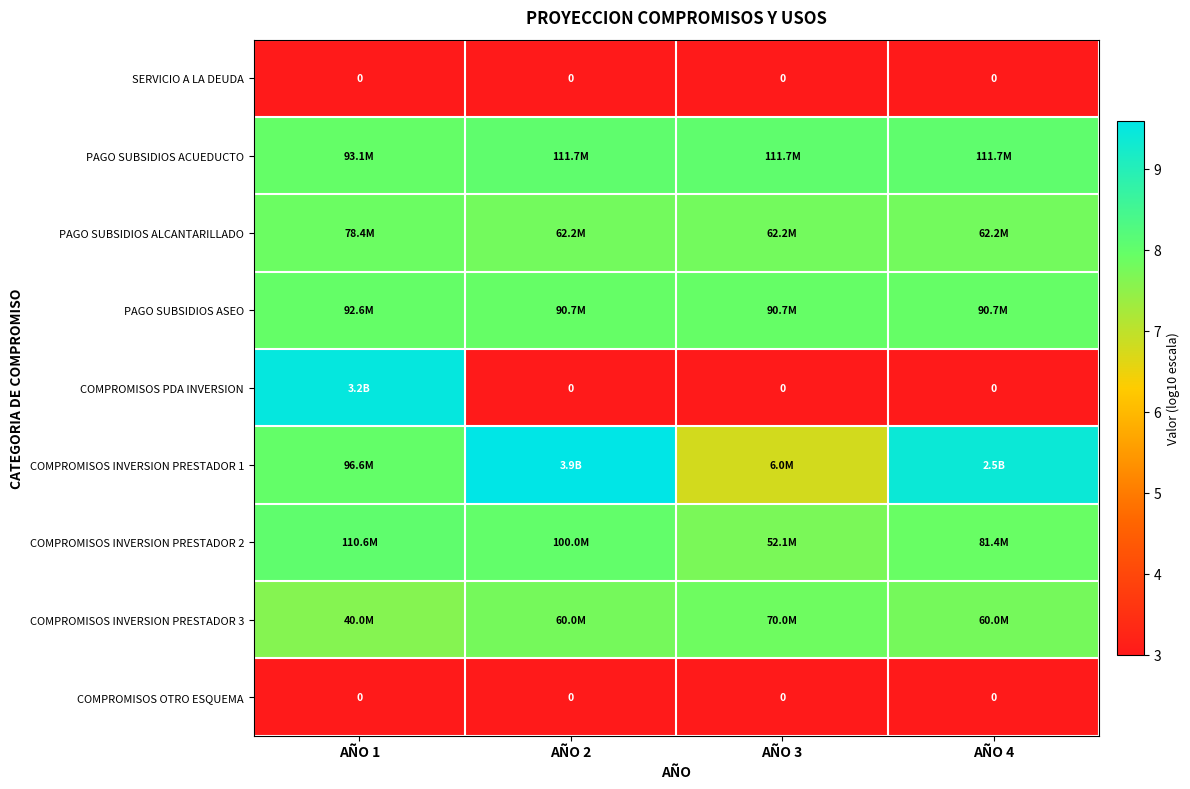

Which label corresponds to the smallest value in the chart?

AÑO 1